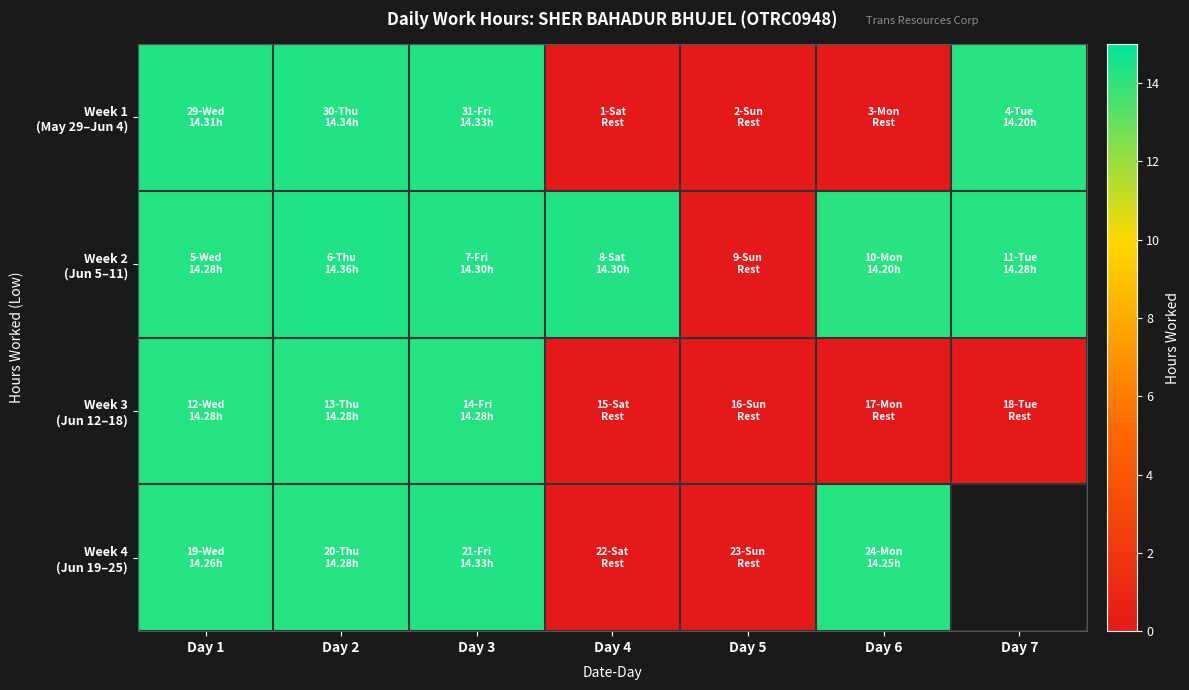

The value of Week 2 (Jun 5–11) at Day 5 is 7.2. True or false?

False